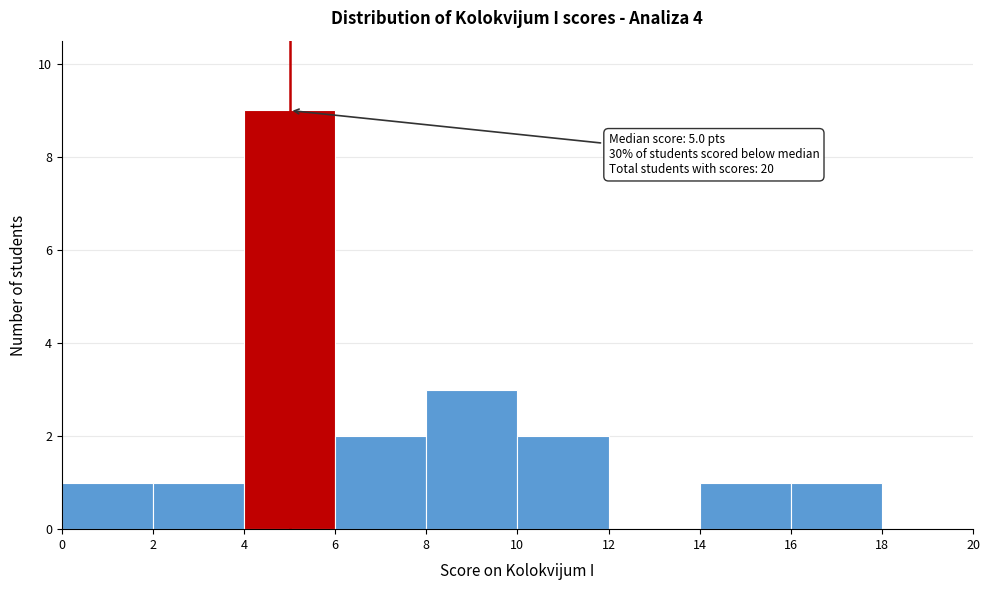

Over which range of the x-axis is the bar tallest?

4 to 6